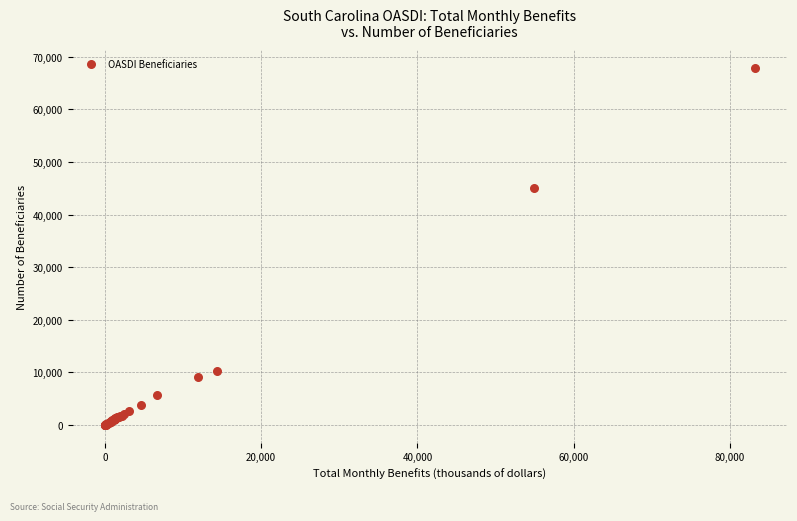

What Y value in the scatter plot is closest to 33945?

45020